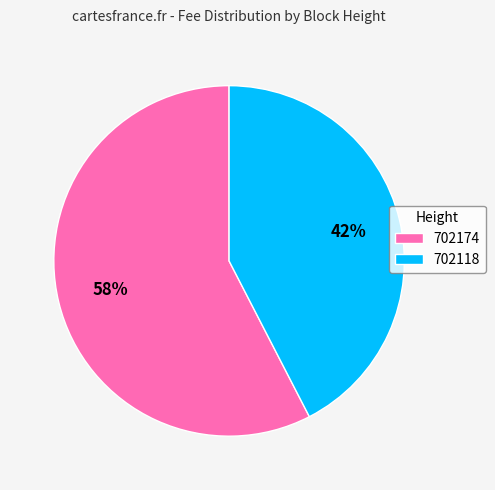

Which slice is the smallest?

702118